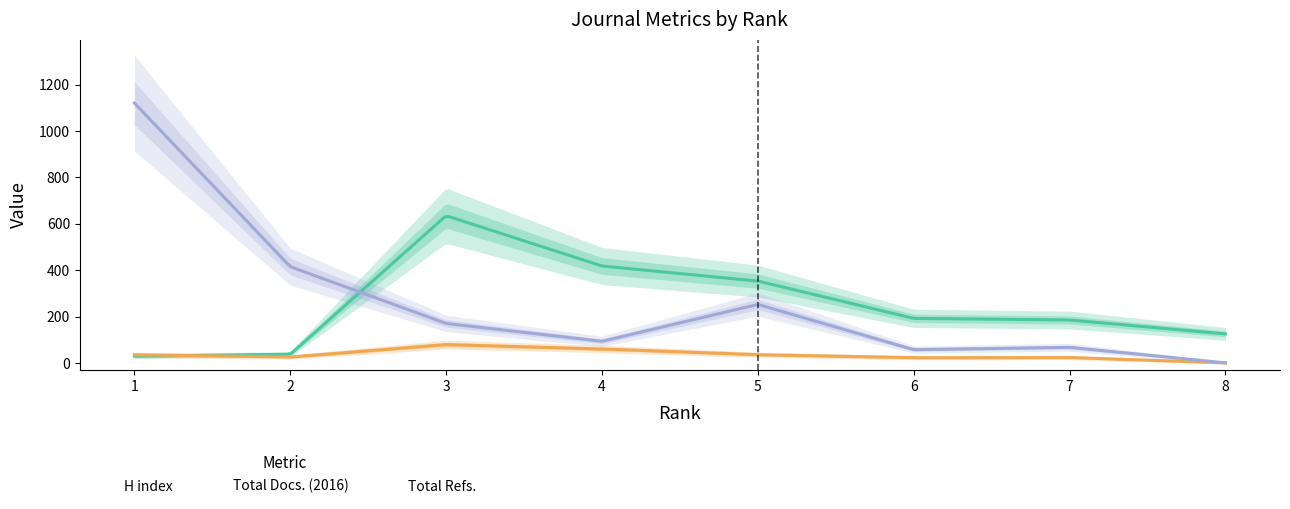

How many lines are shown in the chart?

3